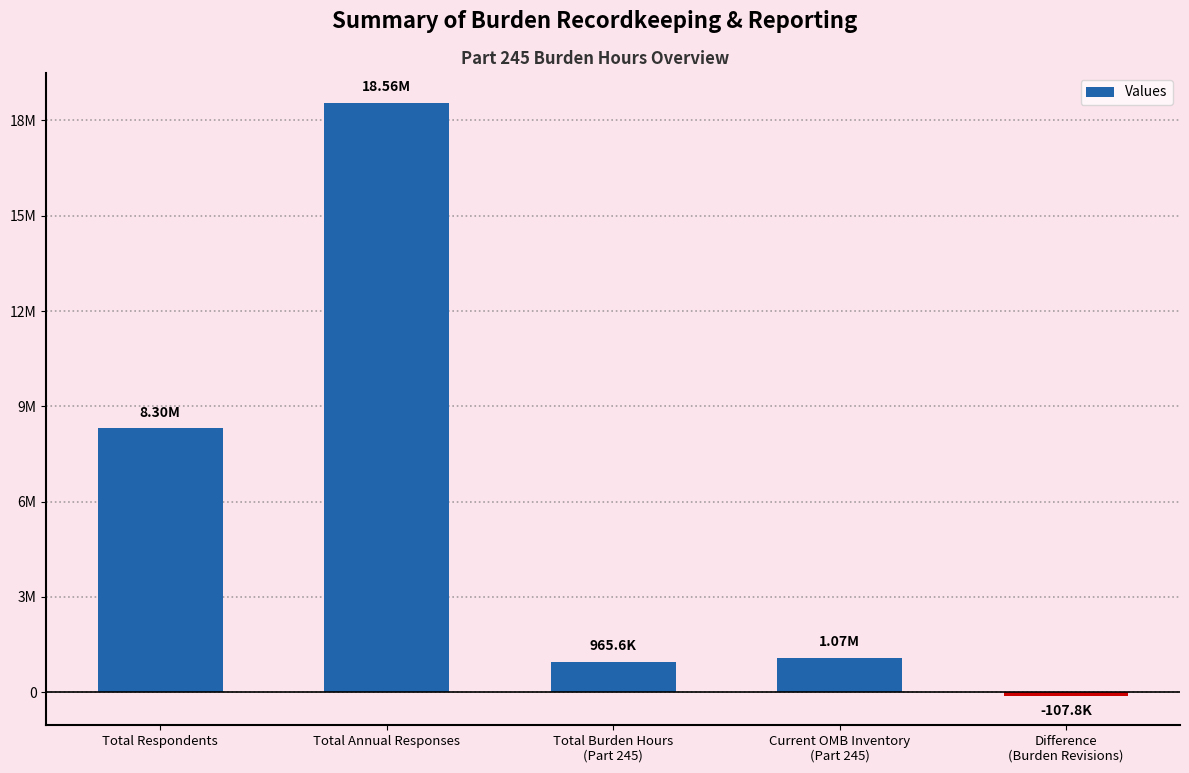

Which label corresponds to the smallest value in the chart?

Difference
(Burden Revisions)